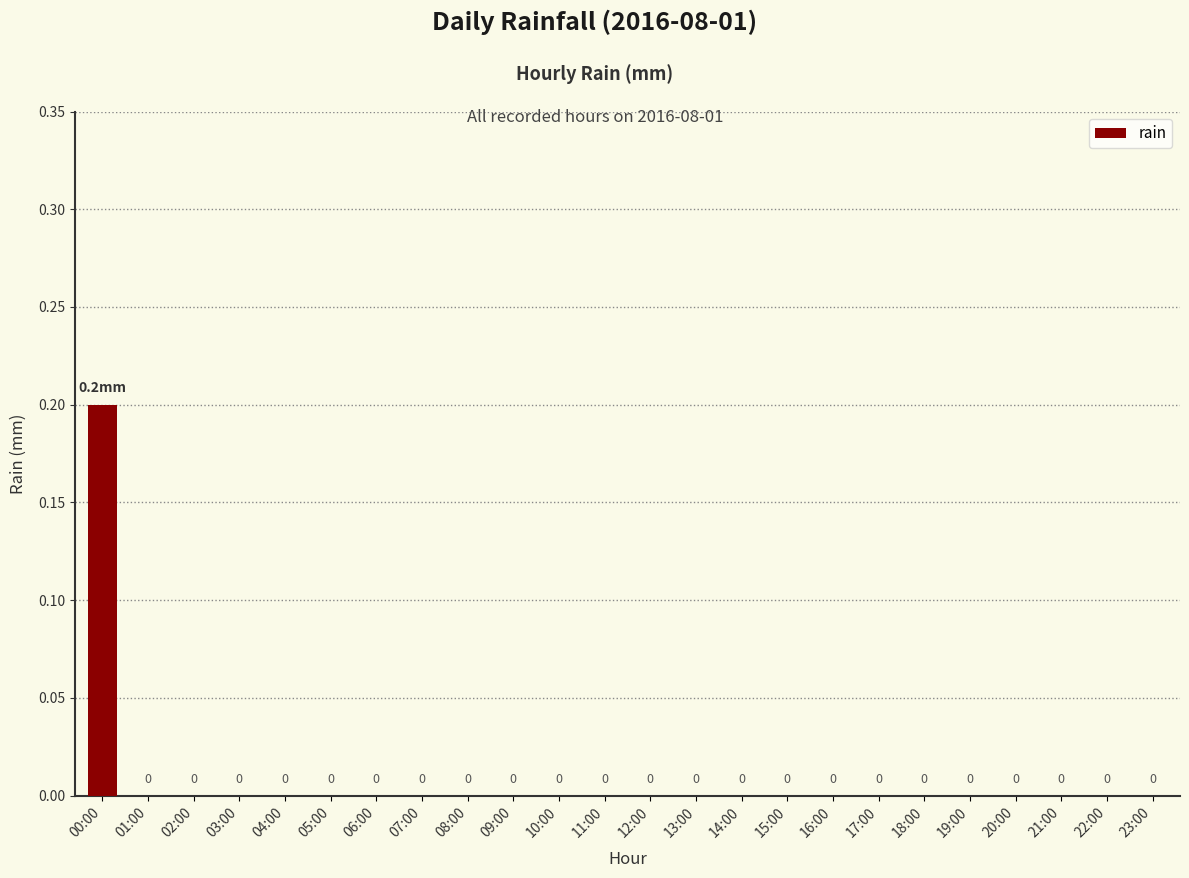

The chart shows a value of 0.0 at 05:00. True or false?

True